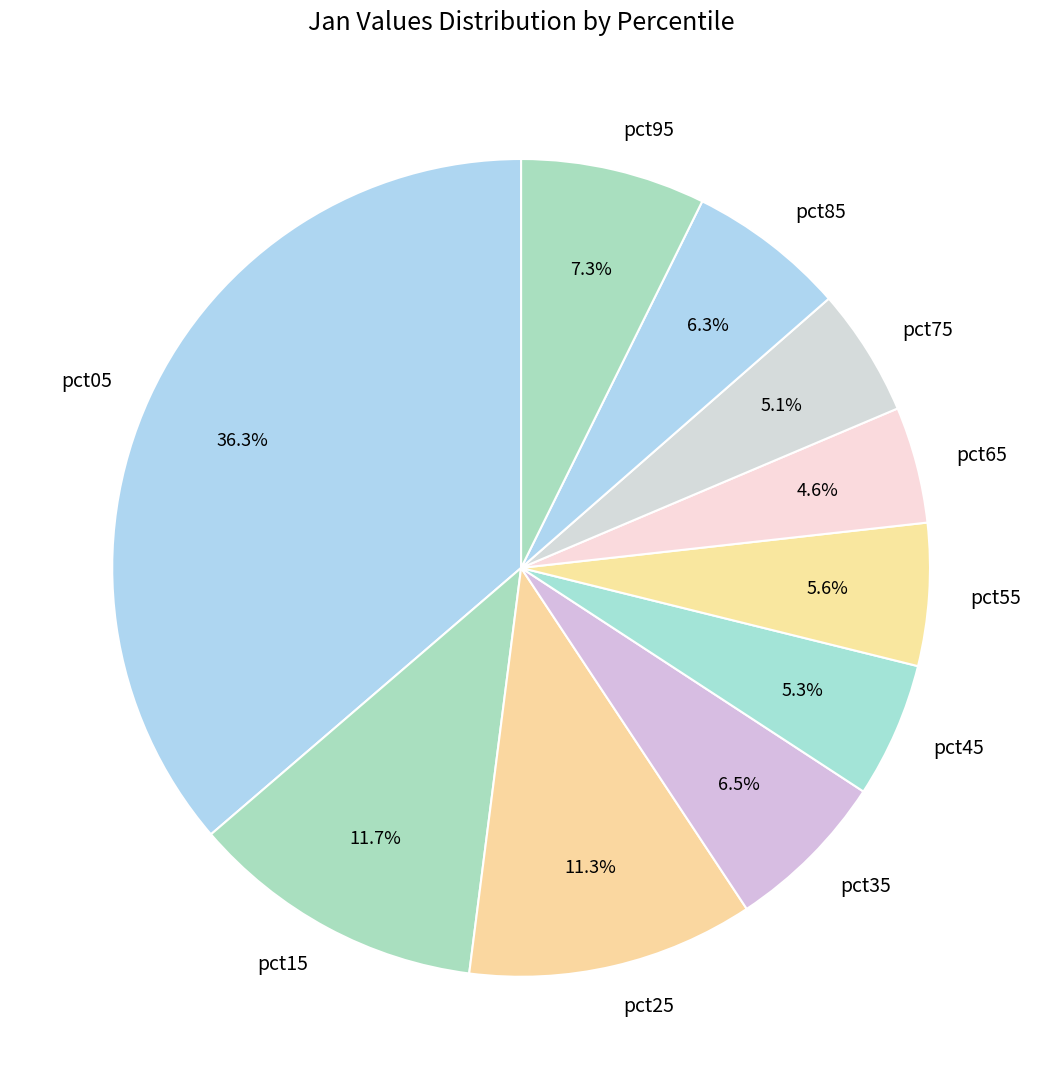

To the nearest percent, what is the difference between the largest and smallest slice percentages?

32%